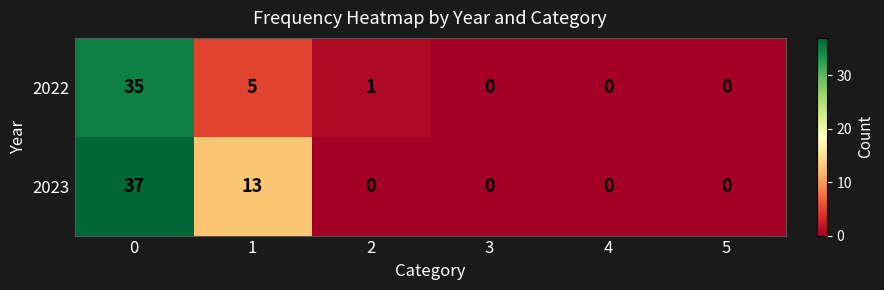

How many distinct data groups are displayed?

2